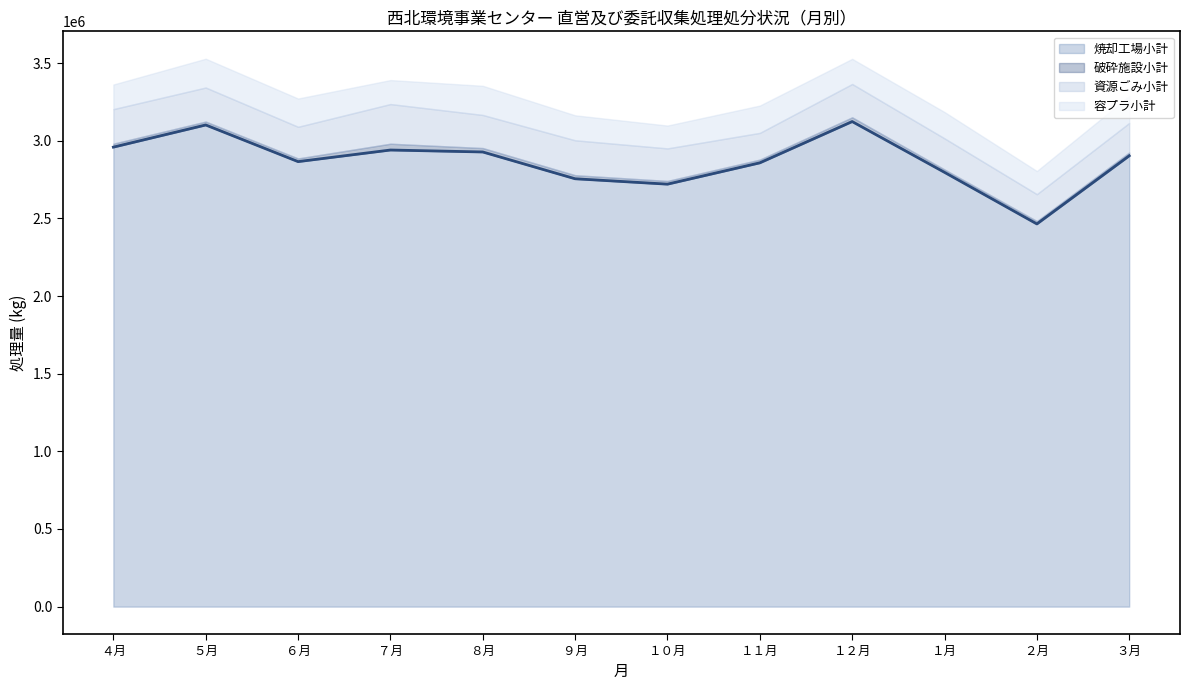

What is the label of the 7th point from the left?

１０月